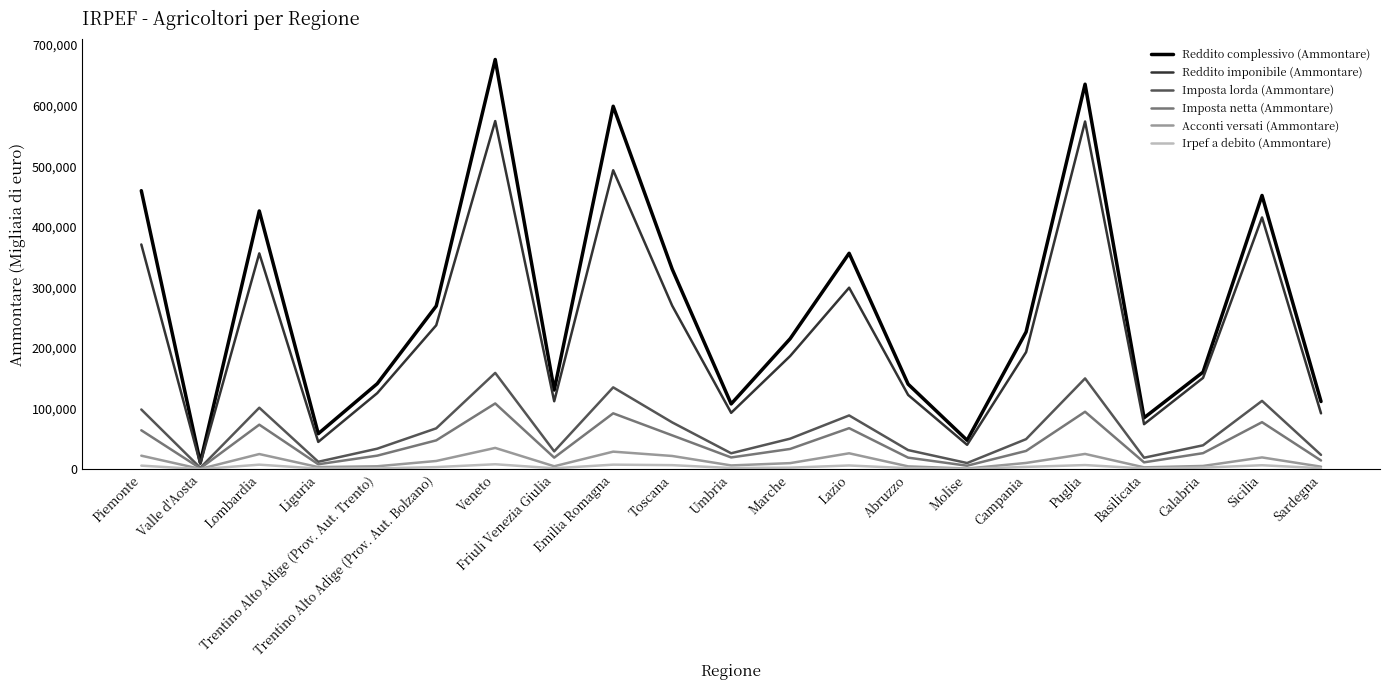

What is the highest value of the Acconti versati (Ammontare) series?

35151